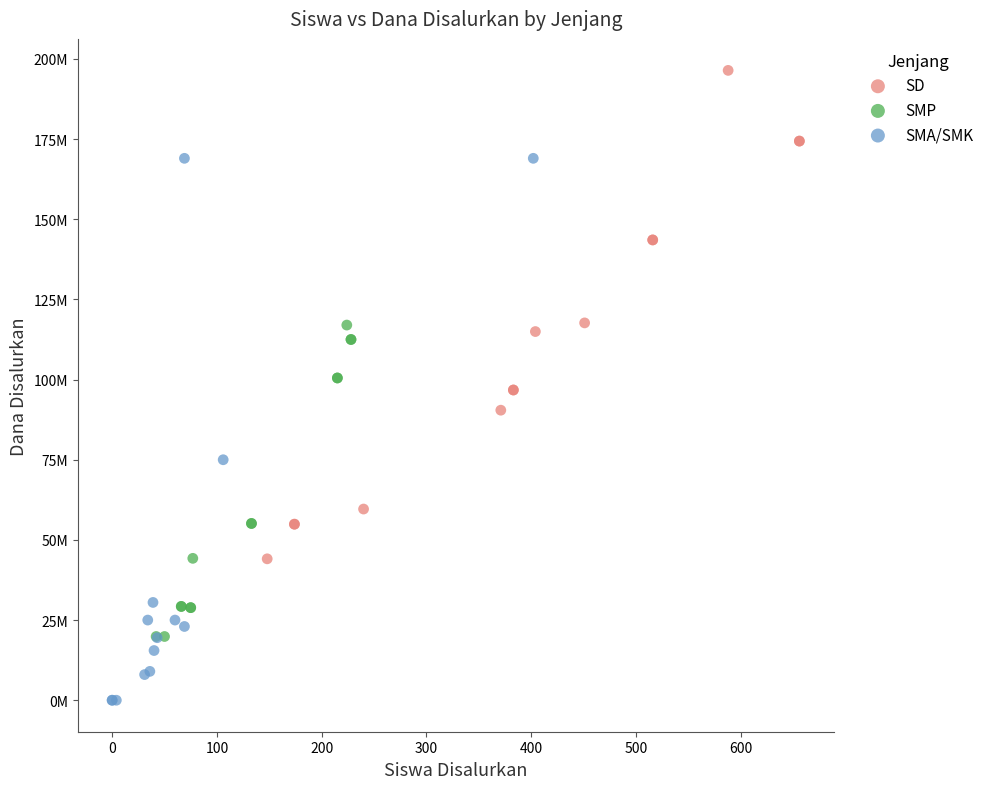

What are all the series names shown in the legend?

SD, SMP, SMA/SMK